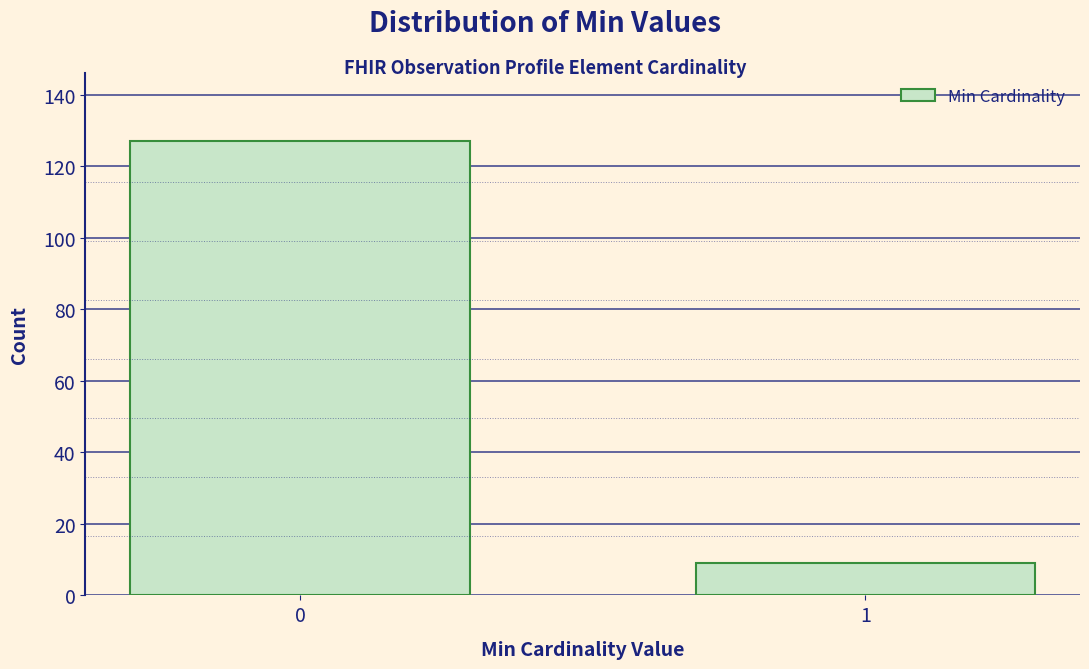

Reading left to right, list all the values displayed in this chart.

127	9